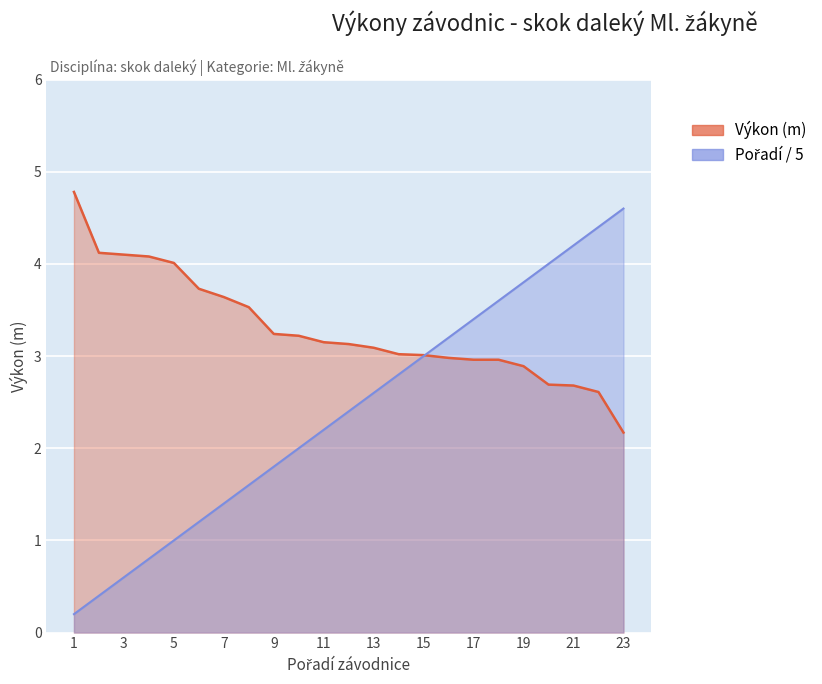

List the series in order of their overall mean, highest first.

Výkon (hlavní), Pořadí (kumulativní)